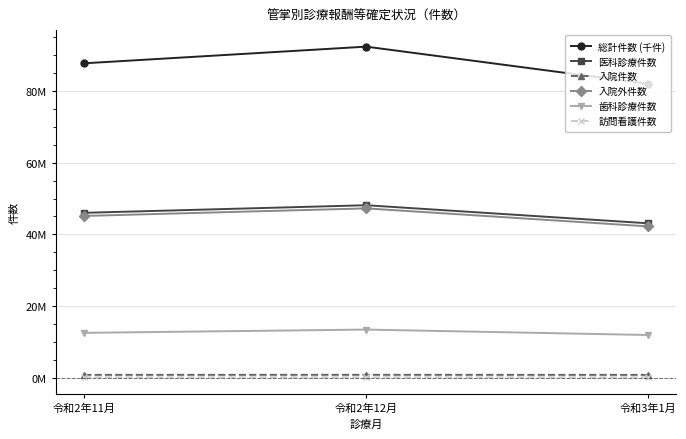

What is the average value of the 入院件数 series?

870363